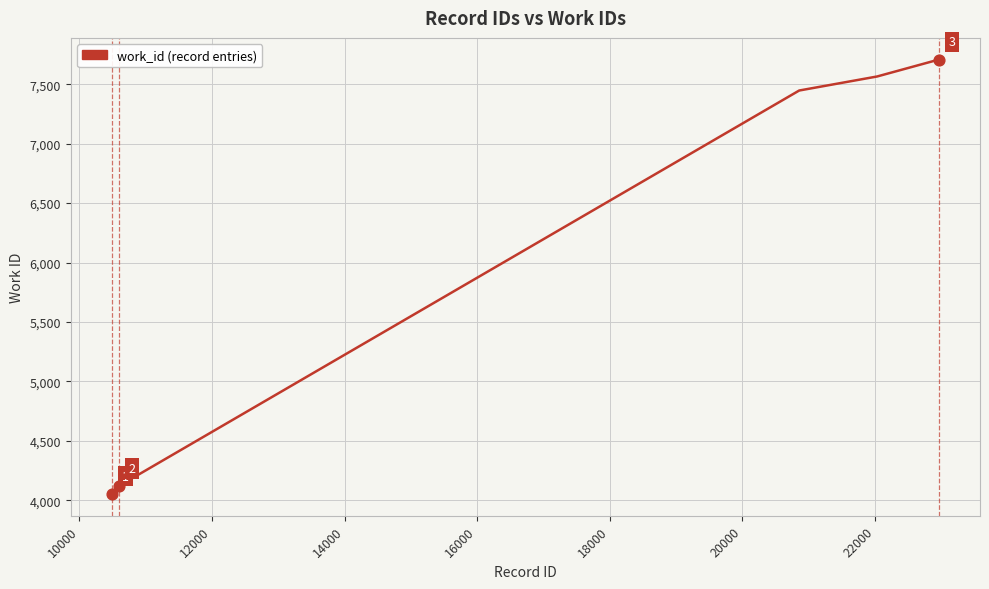

What is the smallest value displayed?

4052